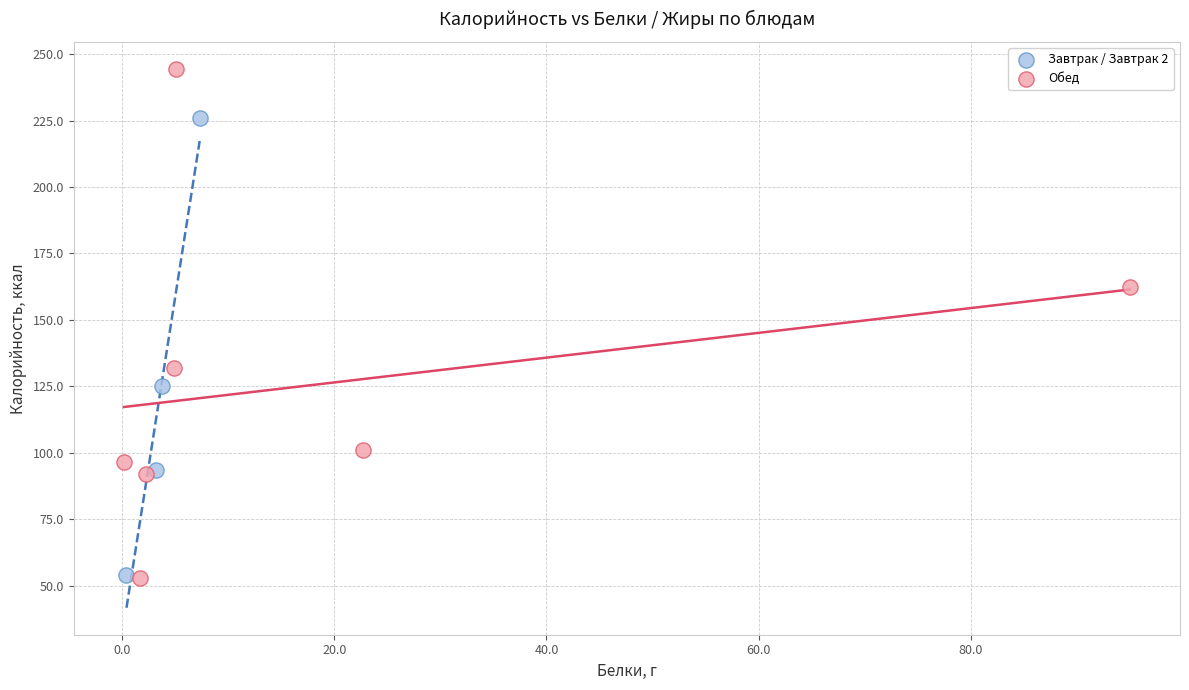

Which series contains the highest Y value?

Обед